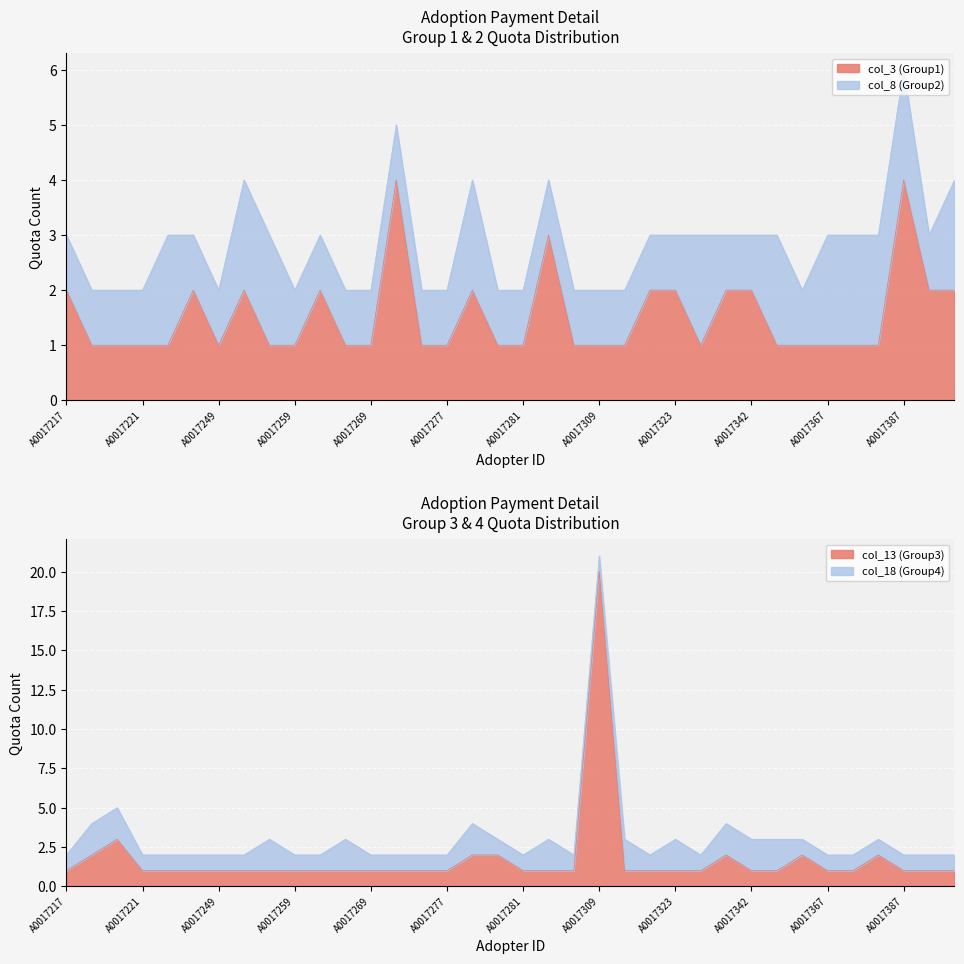

Which series has the largest total across all categories?

quota_3